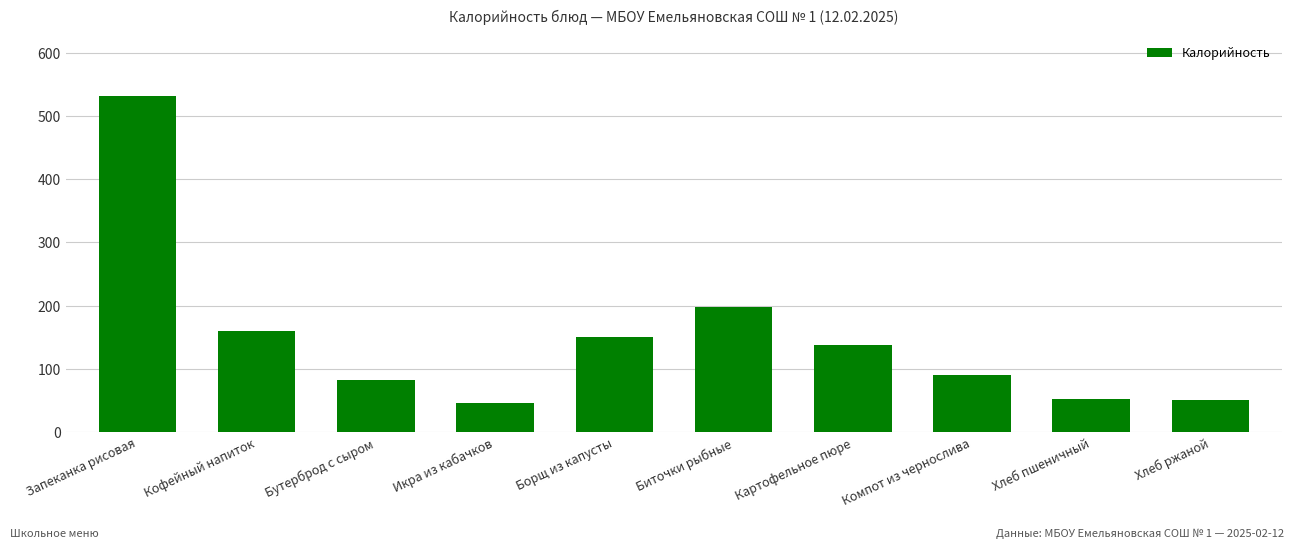

Between Кофейный напиток and Икра из кабачков, which is larger?

Кофейный напиток